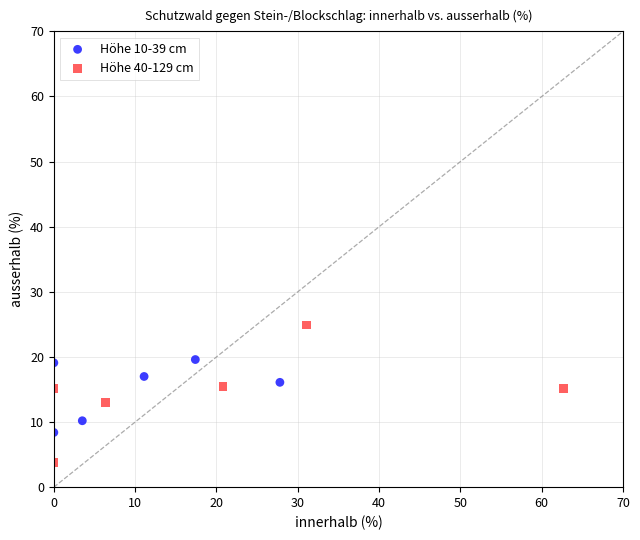

Which series reaches the minimum Y coordinate?

Höhe 40-129 cm